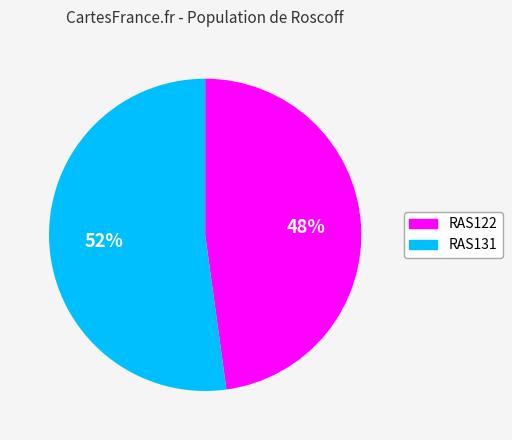

Is the sum of RAS122 and RAS131 greater than half?

Yes